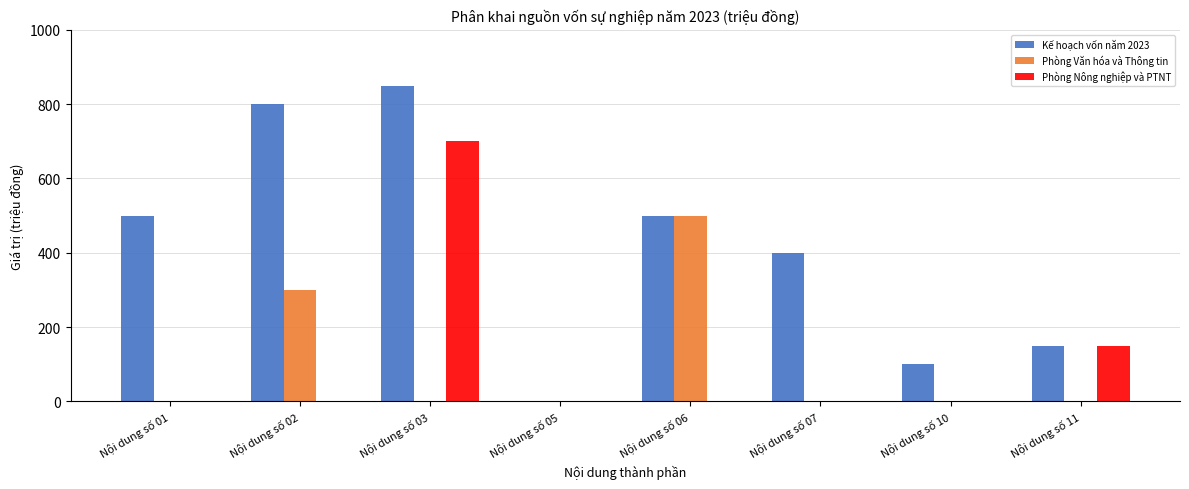

Reading left to right, transcribe all the data shown in this chart.

Kế hoạch vốn năm 2023: Nội dung số 01=500	Nội dung số 02=800	Nội dung số 03=850	Nội dung số 05=0	Nội dung số 06=500	Nội dung số 07=400	Nội dung số 10=100	Nội dung số 11=150
Phòng Văn hóa và Thông tin: Nội dung số 01=0	Nội dung số 02=300	Nội dung số 03=0	Nội dung số 05=0	Nội dung số 06=500	Nội dung số 07=0	Nội dung số 10=0	Nội dung số 11=0
Phòng Nông nghiệp và PTNT: Nội dung số 01=0	Nội dung số 02=0	Nội dung số 03=700	Nội dung số 05=0	Nội dung số 06=0	Nội dung số 07=0	Nội dung số 10=0	Nội dung số 11=150